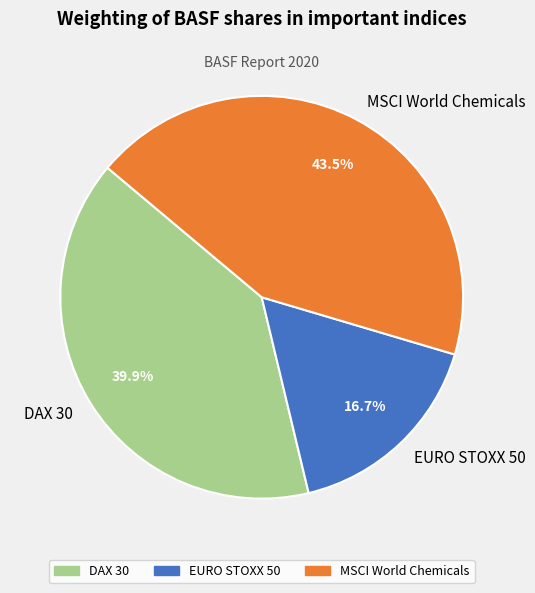

Is the sum of EURO STOXX 50 and DAX 30 greater than half?

Yes